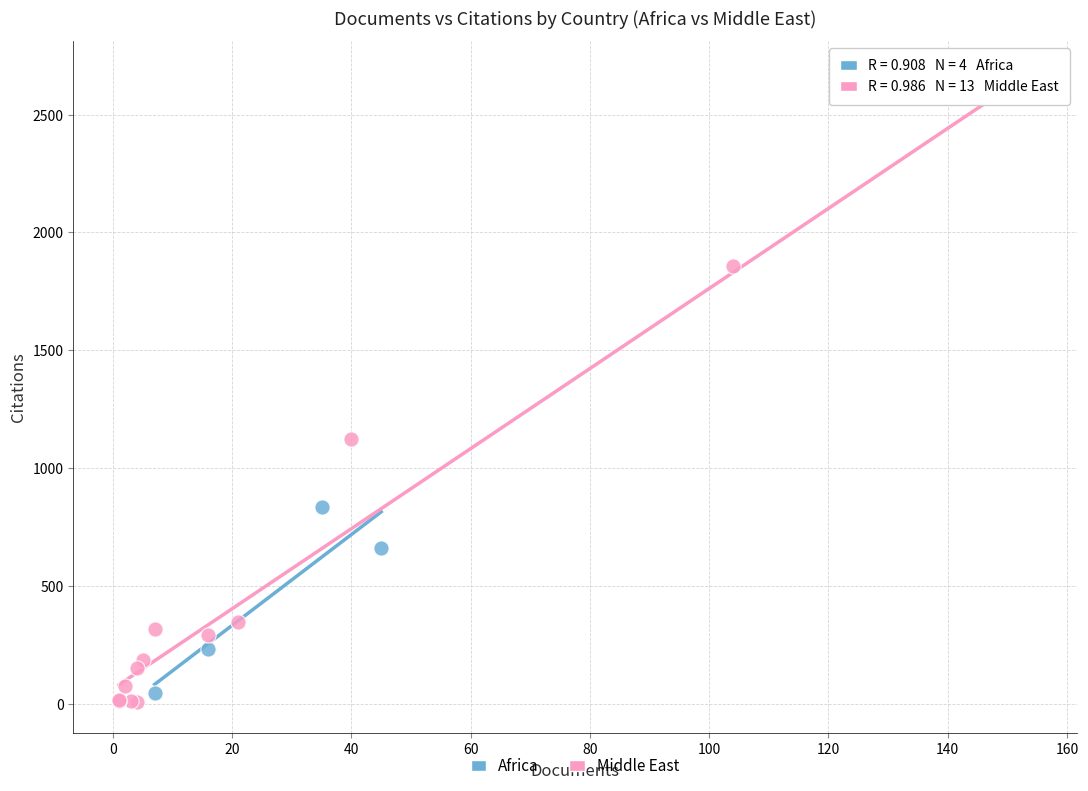

Which series has the largest Y range (max minus min)?

Middle East